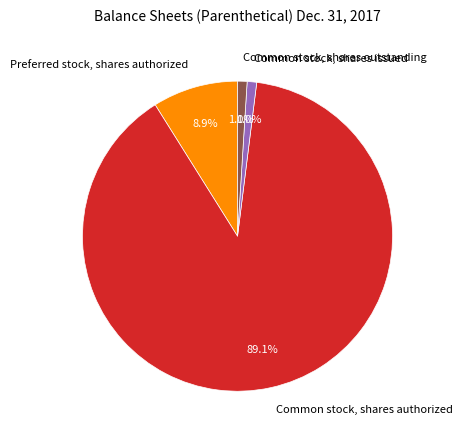

To the nearest percent, what portion does Common stock, shares outstanding represent?

1%